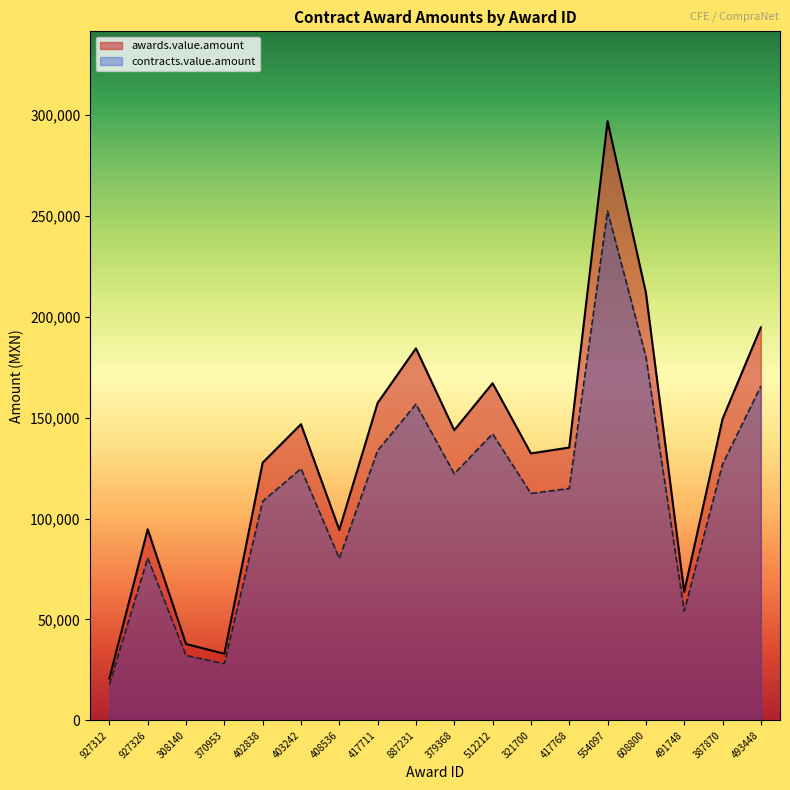

What is the minimum value for awards.value.amount?

20784.7